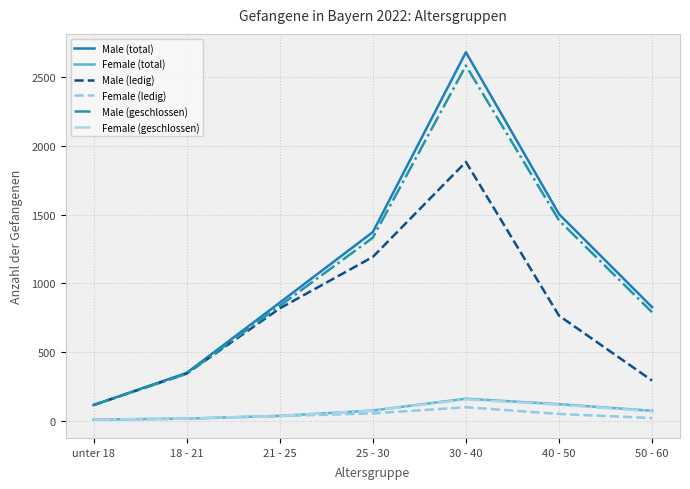

True or false: Female (total) and Male (ledig) cross at least once.

False